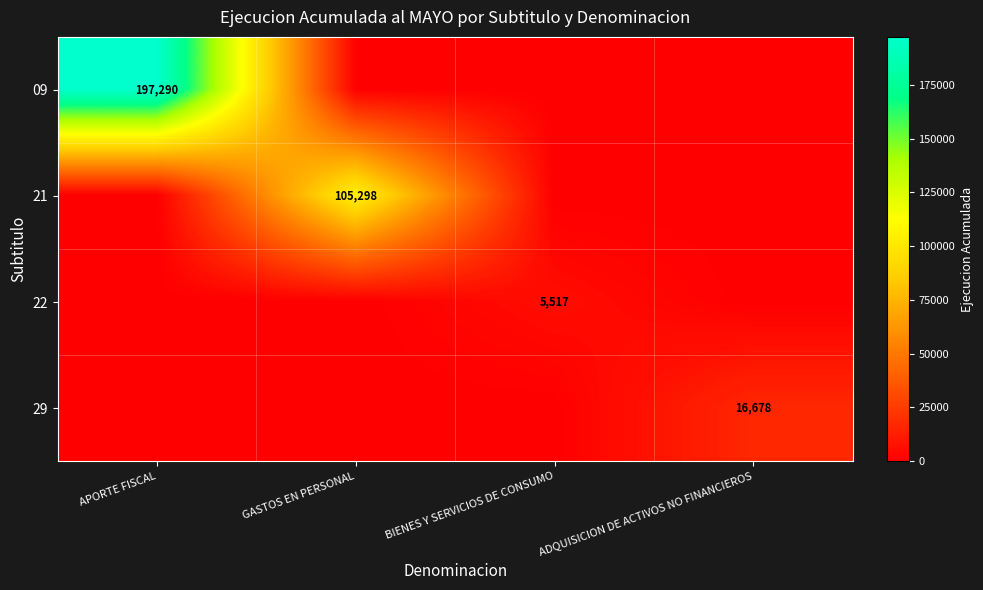

Is the value of 22 at ADQUISICION DE ACTIVOS NO FINANCIEROS greater than the value of 29 at ADQUISICION DE ACTIVOS NO FINANCIEROS?

No